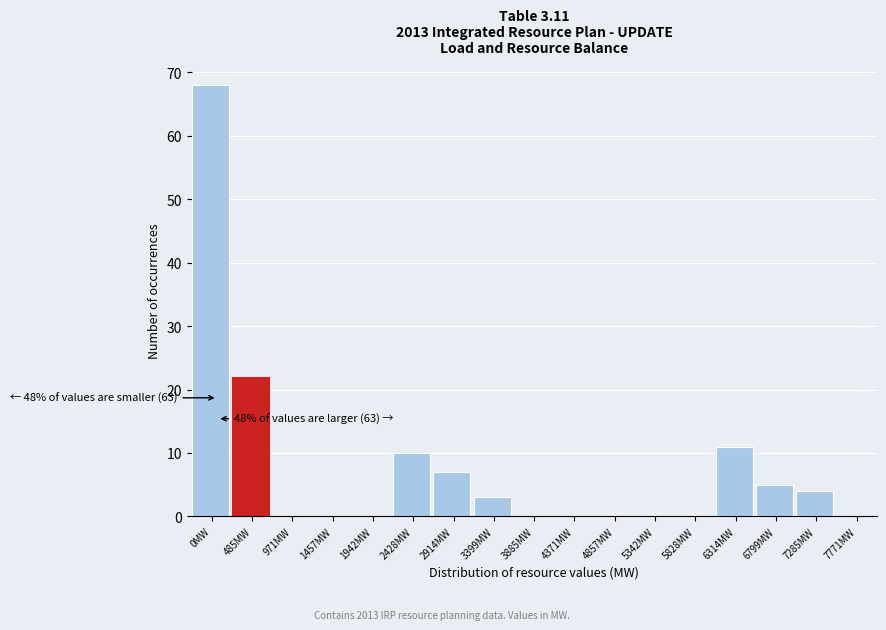

Reading left to right, transcribe all the data shown in this chart.

0MW=68	485MW=22	971MW=0	1457MW=0	1942MW=0	2428MW=10	2914MW=7	3399MW=3	3885MW=0	4371MW=0	4857MW=0	5342MW=0	5828MW=0	6314MW=11	6799MW=5	7285MW=4	7771MW=0